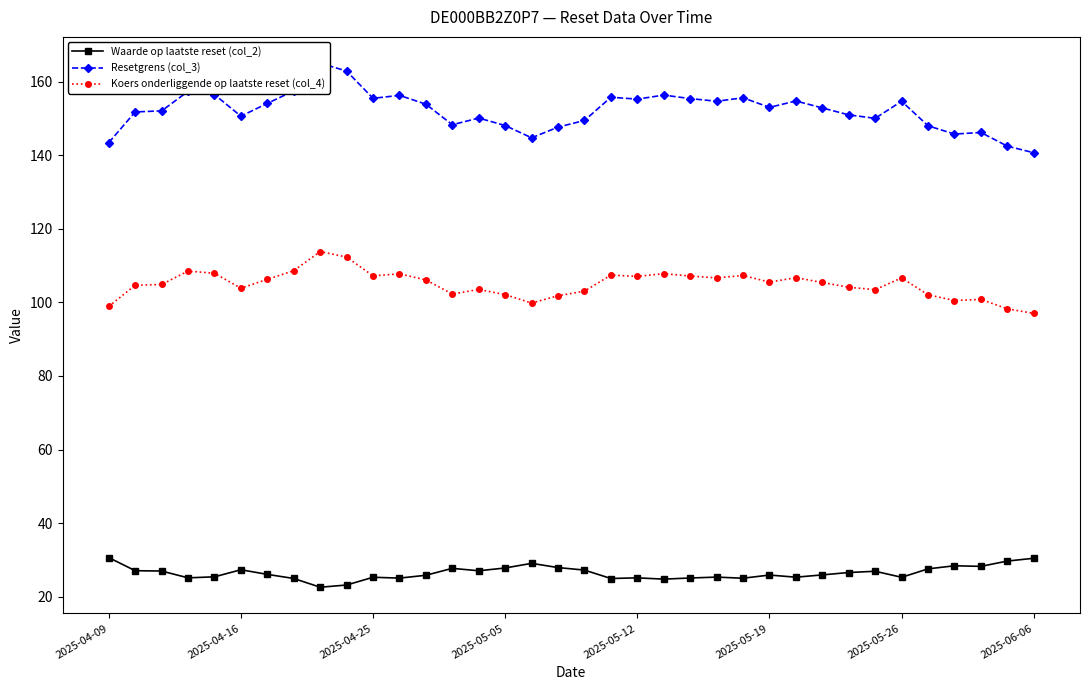

What is the highest value of the Waarde op laatste reset (col_2) series?

30.6